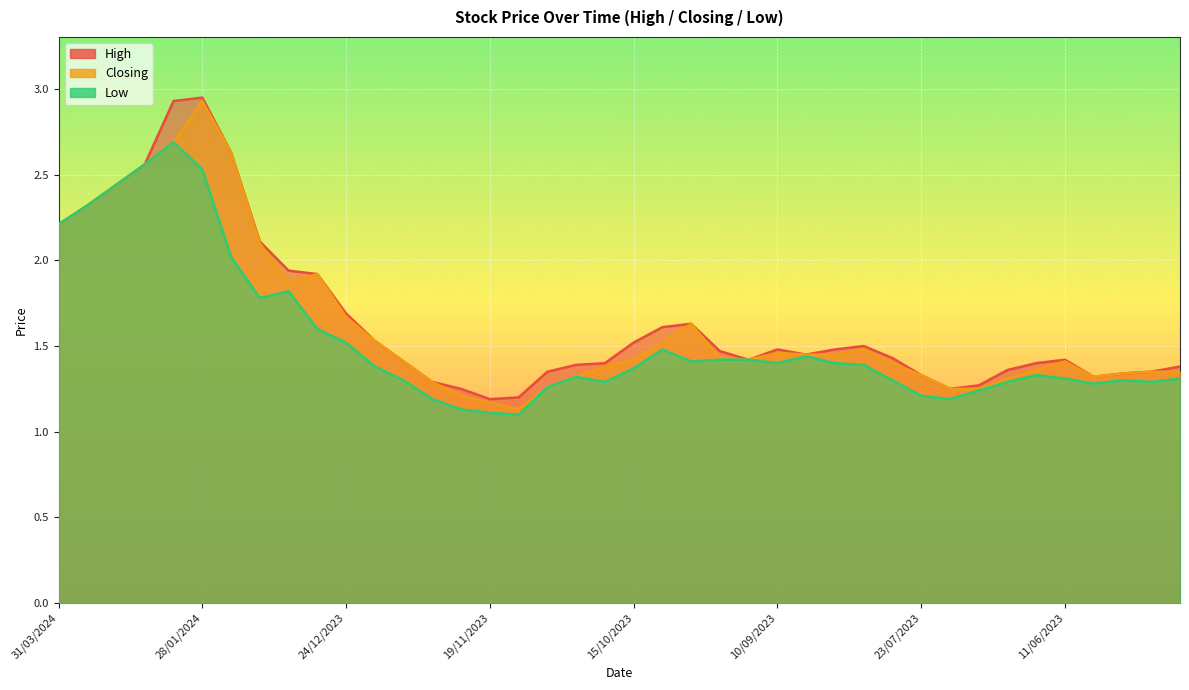

In Low, how many points are higher than both neighbors (excluding endpoints)?

7